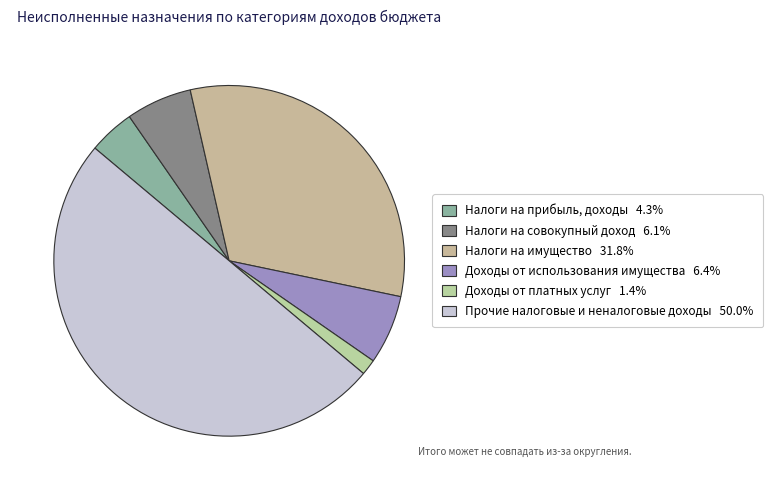

How many segments does this pie chart have?

6